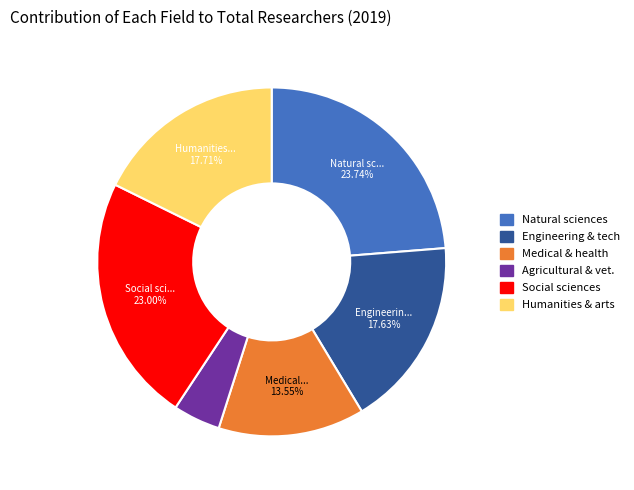

What is the largest slice in the pie chart?

Natural sciences